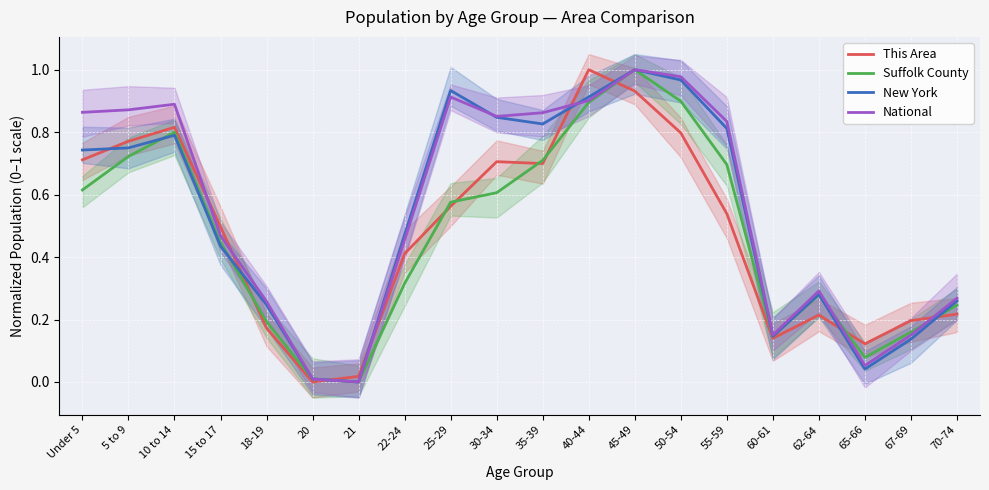

What is the difference between the maximum and minimum values in the New York series?

1.0